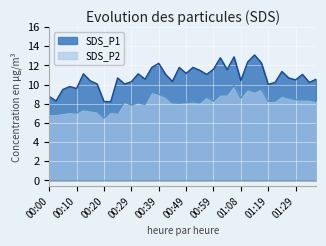

True or false: SDS_P2 and SDS_P1 cross at least once.

False